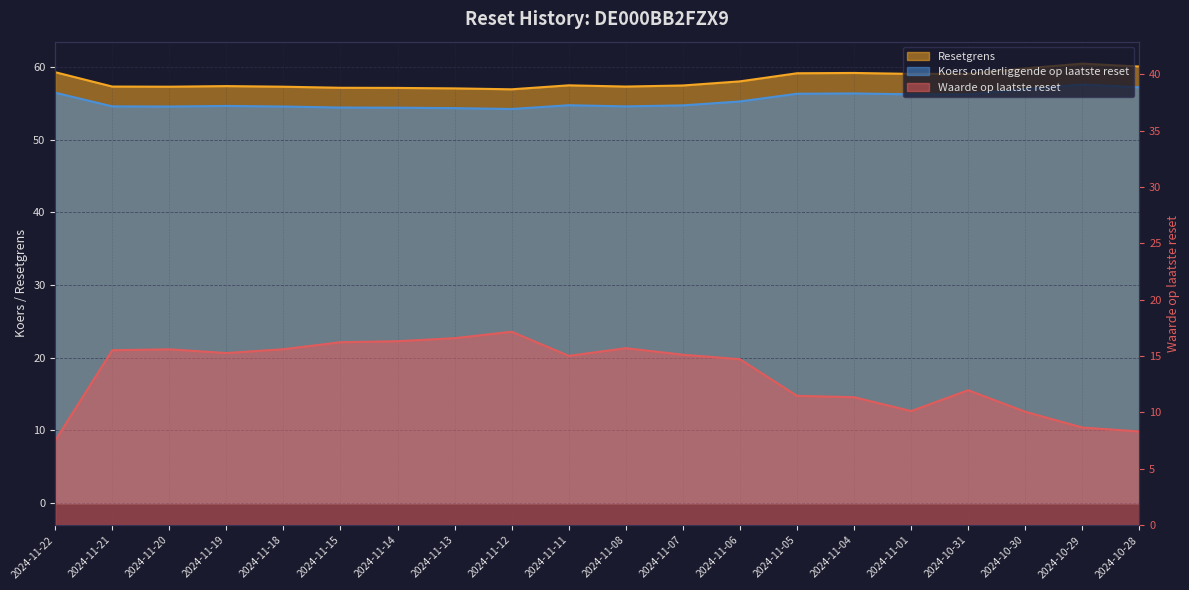

The Waarde op laatste reset series shows 6.3 at 2024-10-30. True or false?

False